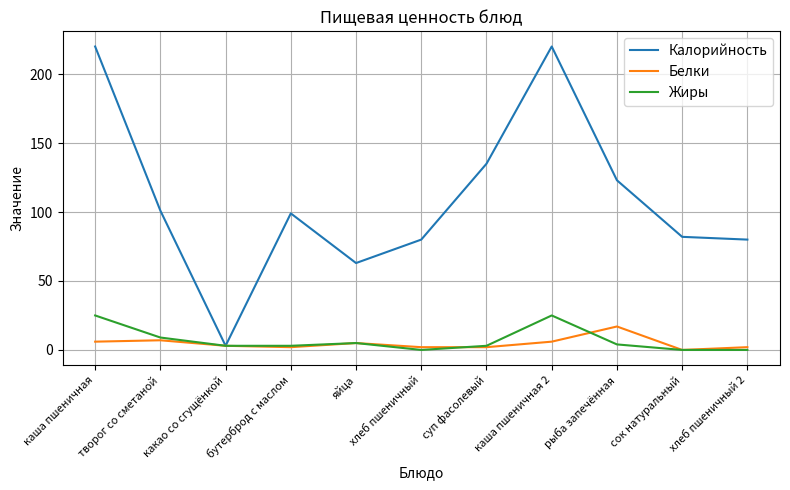

What is the greatest value displayed?

220